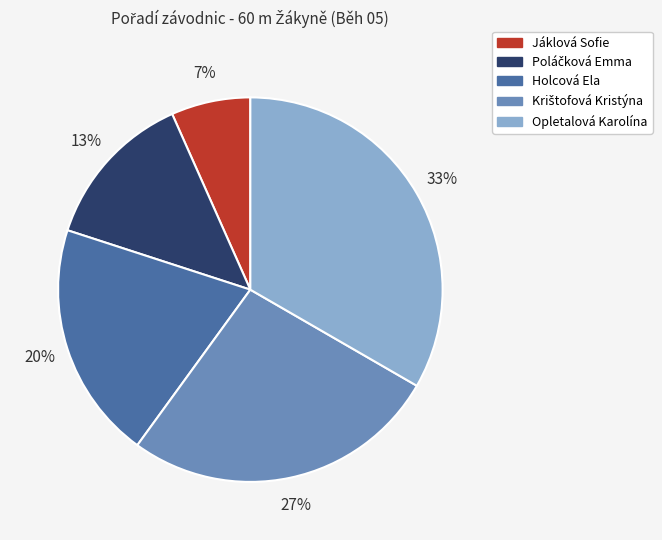

To the nearest percent, what percentage of the pie is Jáklová Sofie?

7%